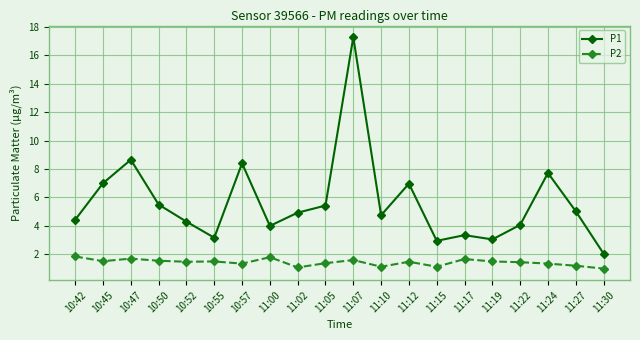

How many distinct data groups are displayed?

2